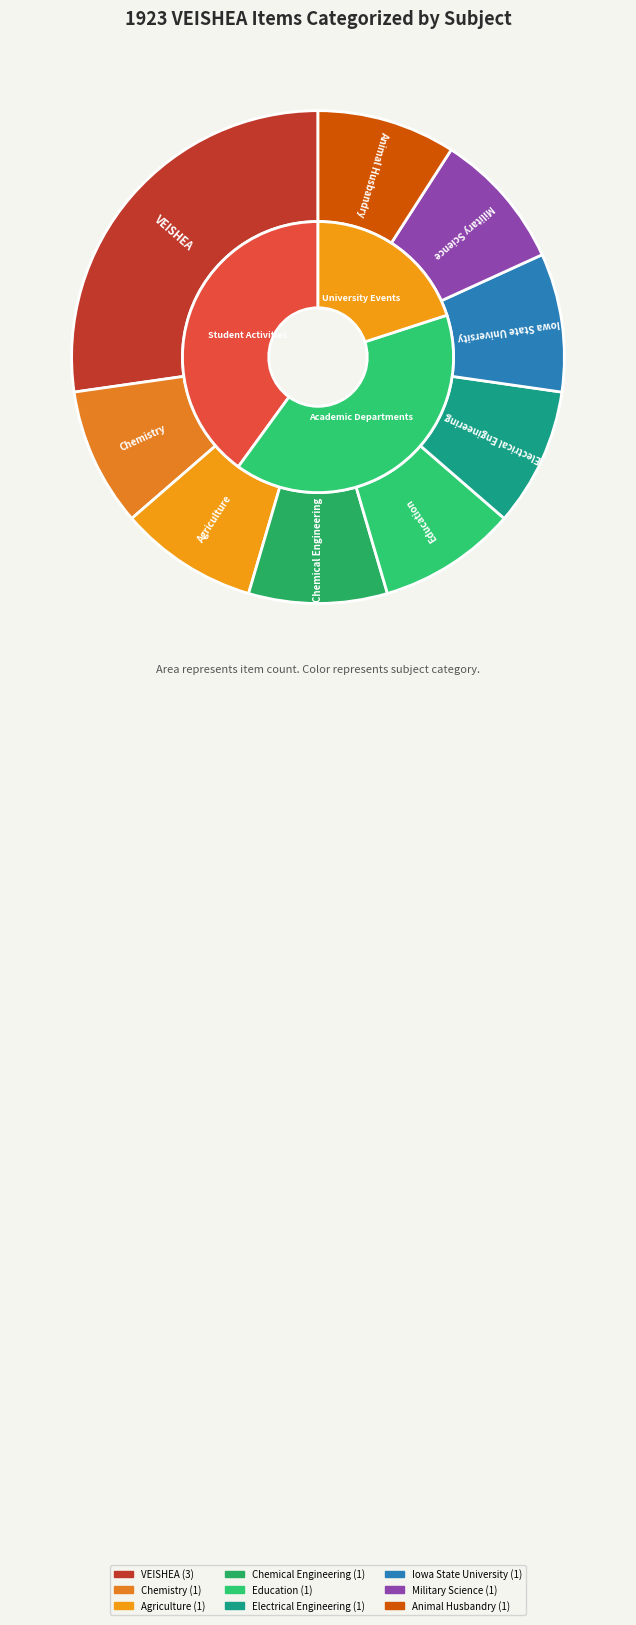

True or false: Iowa State University accounts for 18% of the total.

False